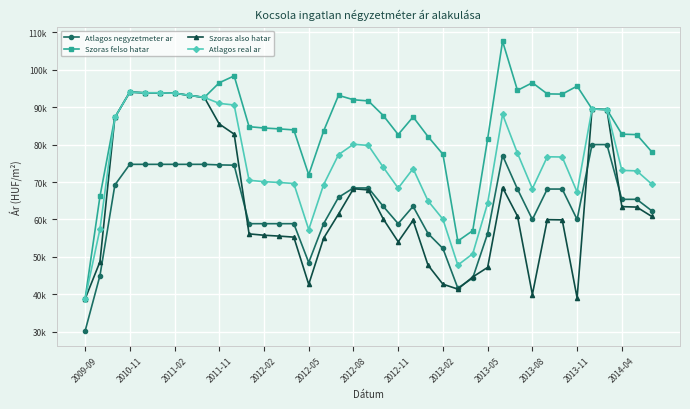

What are all the series names shown in the legend?

Atlagos negyzetmeter ar, Szoras felso hatar, Szoras also hatar, Atlagos real ar